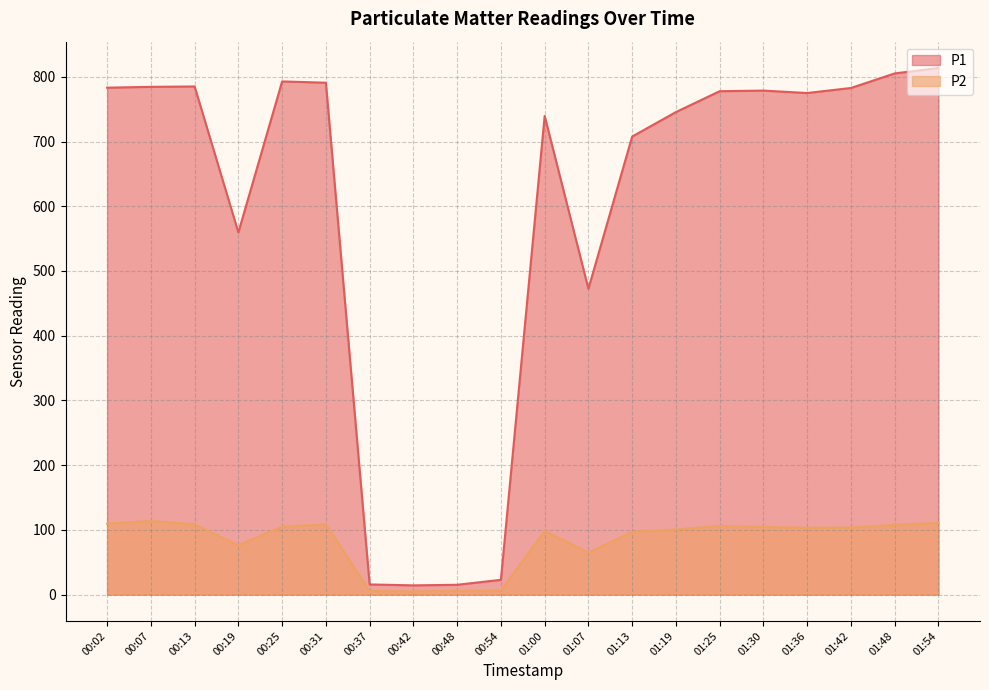

Reading left to right, transcribe all the data shown in this chart.

P1: 783.2	784.5	785.1	559.6	792.9	790.9	15.7	14.3	15.2	22.9	739.6	472.6	707.7	745.5	777.8	778.7	775.0	782.8	805.2	813.6
P2: 109.7	113.7	108.5	76.3	105.0	108.3	5.6	5.0	5.7	6.1	98.4	64.8	97.0	100.5	106.0	104.5	103.2	103.5	107.7	110.8